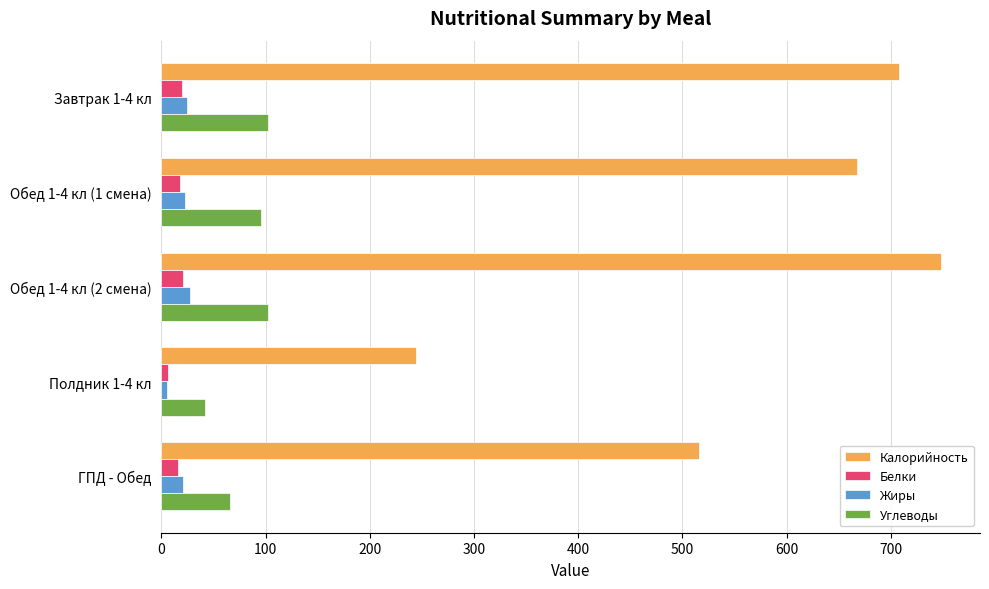

What is the spread (max minus min) of values at Завтрак 1-4 кл?

688.4